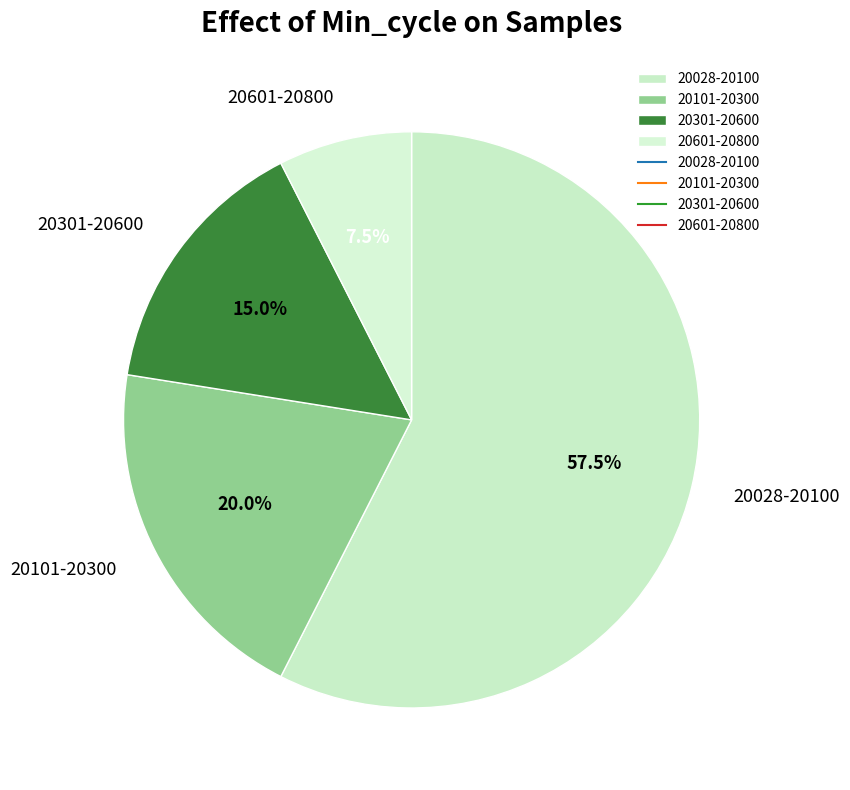

What portion of the pie excludes 20301-20600?

85.0%